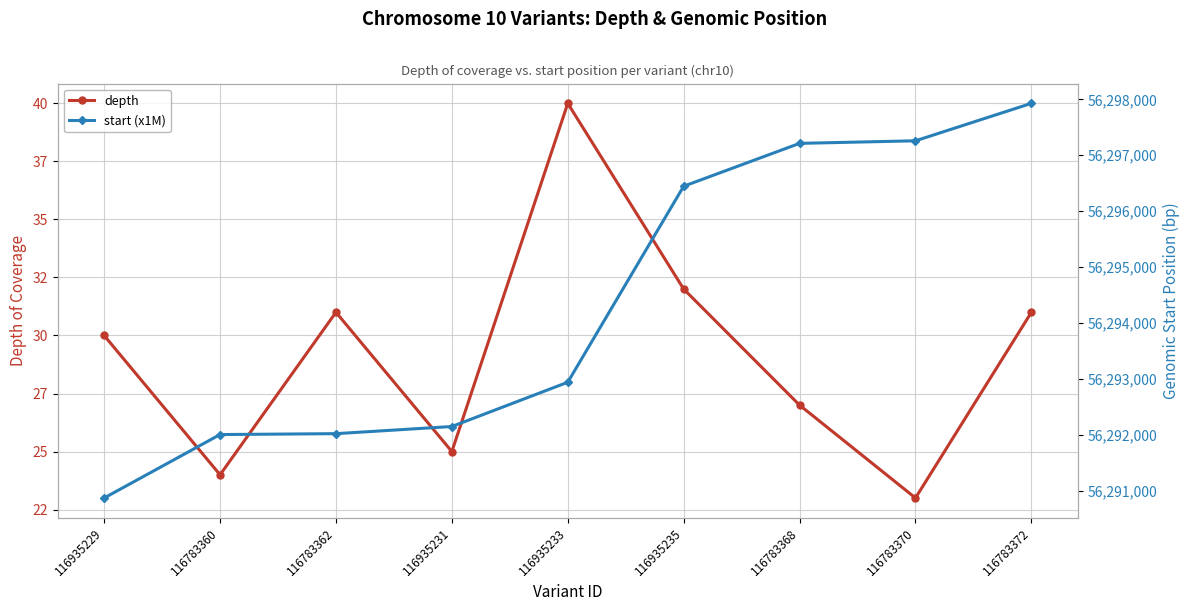

Between 116935231 and 116935233, which is larger?

116935233